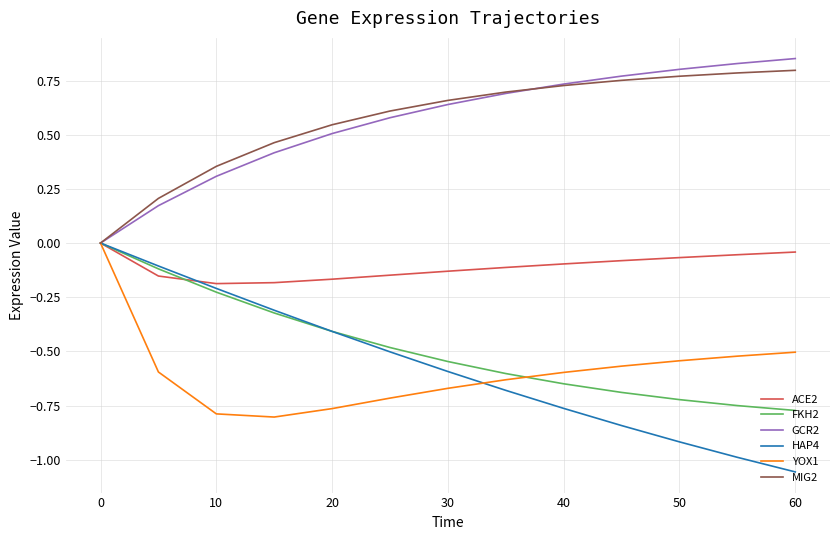

Does the chart display data point markers on the line(s)?

No